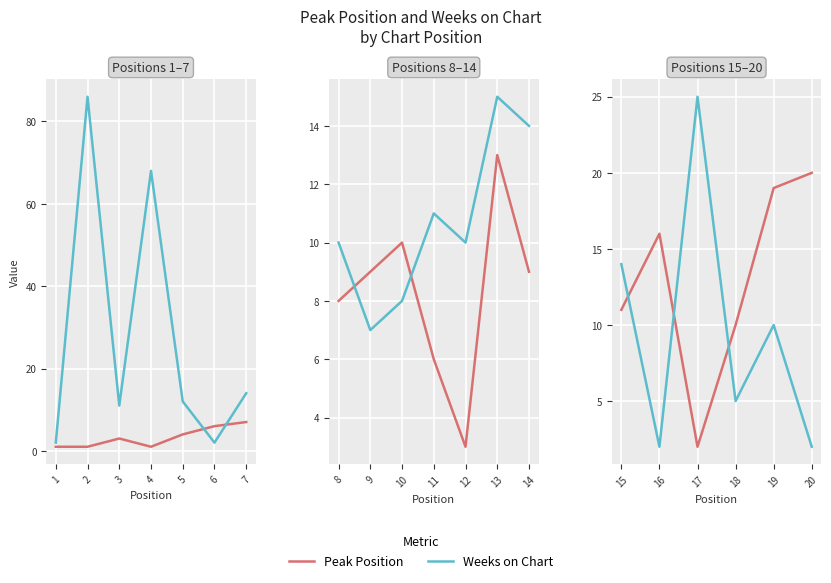

Rank the series by their maximum value, from highest to lowest.

Weeks on Chart, Peak Position